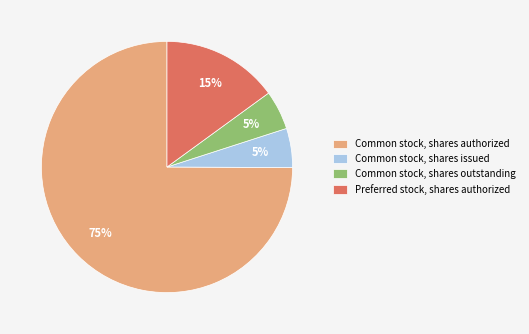

Do Preferred stock, shares authorized and Common stock, shares issued together represent more than half of the pie?

No